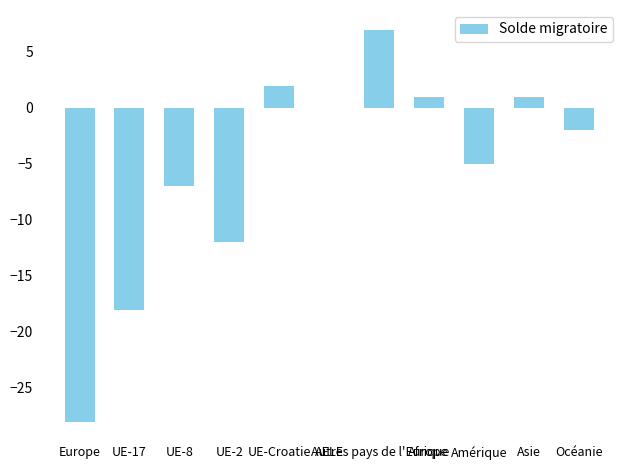

What is the greatest value displayed?

7